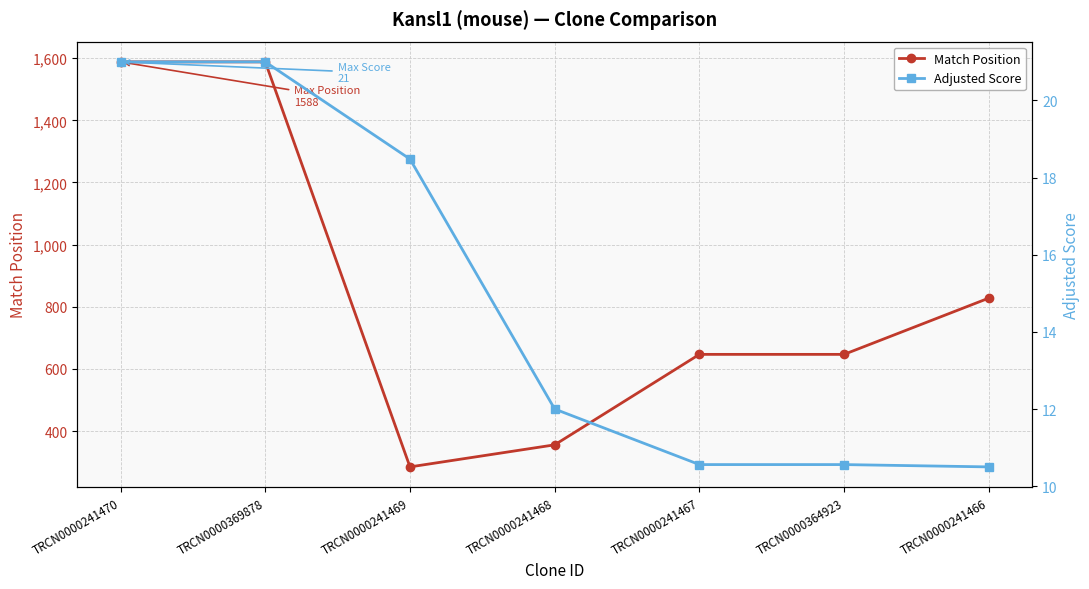

True or false: Match Position and Adjusted Score cross at least once.

False